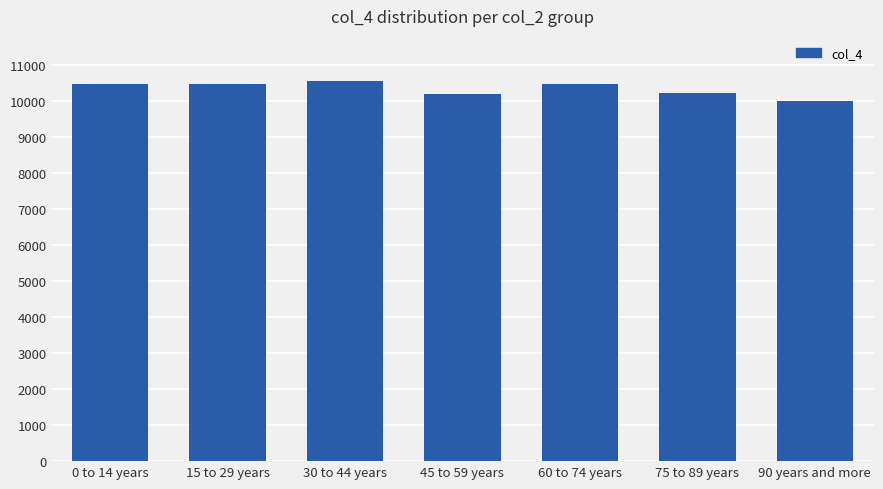

What is the label of the 4th bar from the right?

45 to 59 years